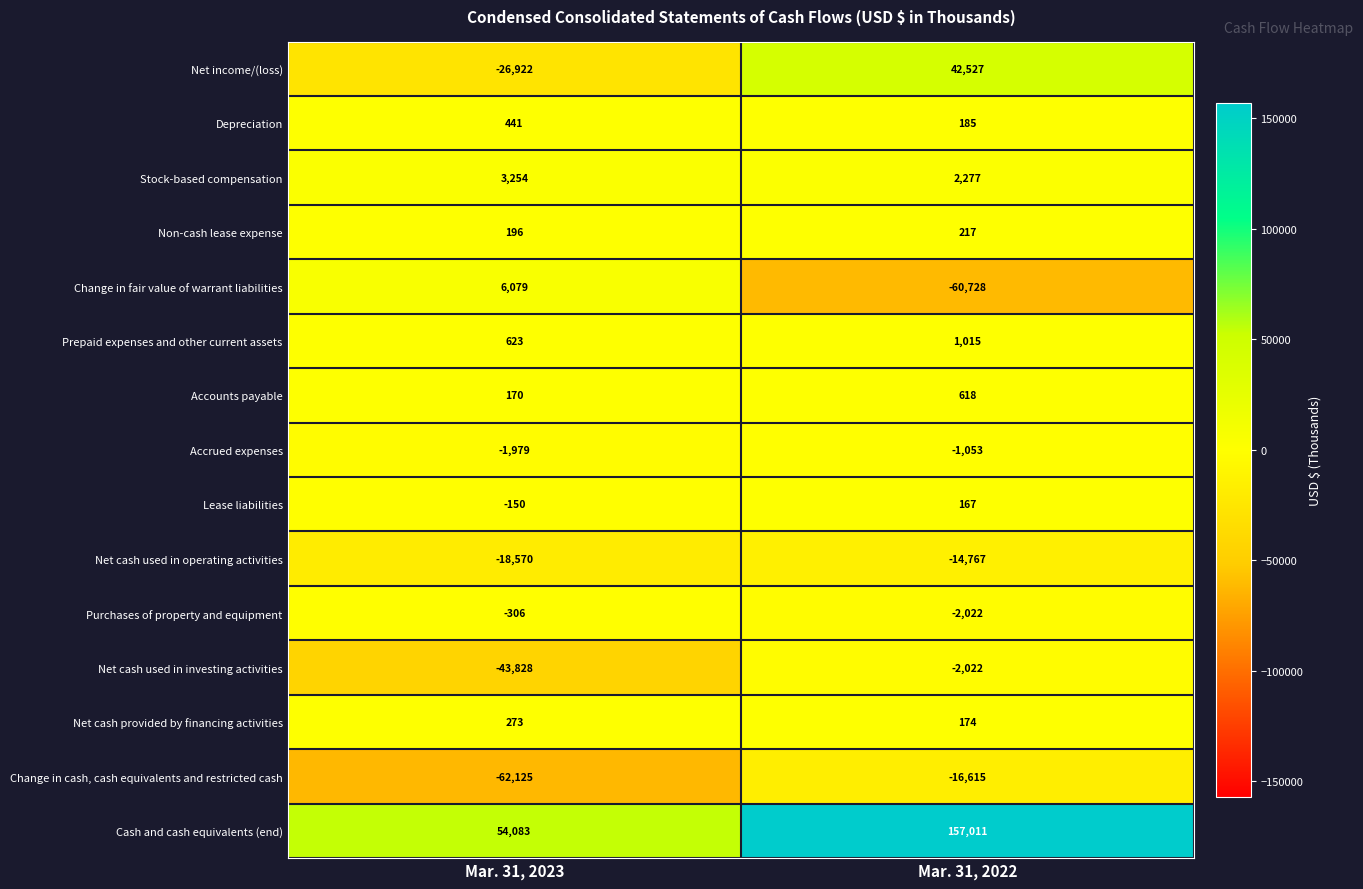

Reading left to right, list all the values displayed in this chart.

Net income/(loss): -26922	42527
Depreciation: 441	185
Stock-based compensation: 3254	2277
Non-cash lease expense: 196	217
Change in fair value of warrant liabilities: 6079	-60728
Prepaid expenses and other current assets: 623	1015
Accounts payable: 170	618
Accrued expenses: -1979	-1053
Lease liabilities: -150	167
Net cash used in operating activities: -18570	-14767
Purchases of property and equipment: -306	-2022
Net cash used in investing activities: -43828	-2022
Net cash provided by financing activities: 273	174
Change in cash, cash equivalents and restricted cash: -62125	-16615
Cash and cash equivalents (end): 54083	157011